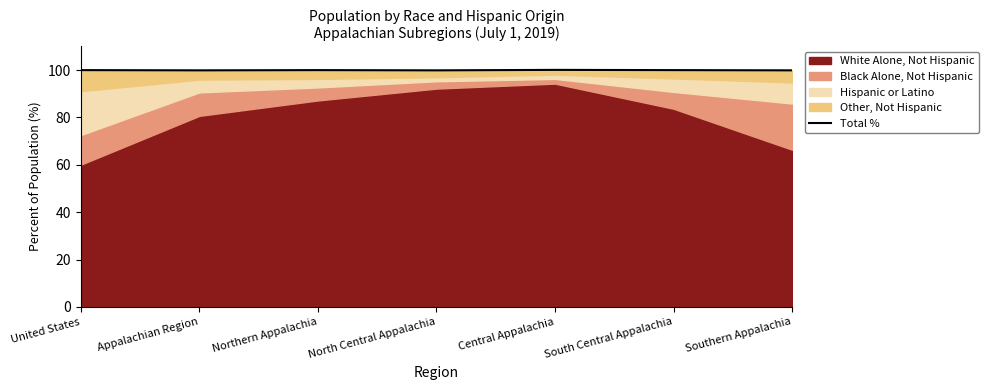

The chart shows a value of 100.0 at Northern Appalachia. True or false?

True